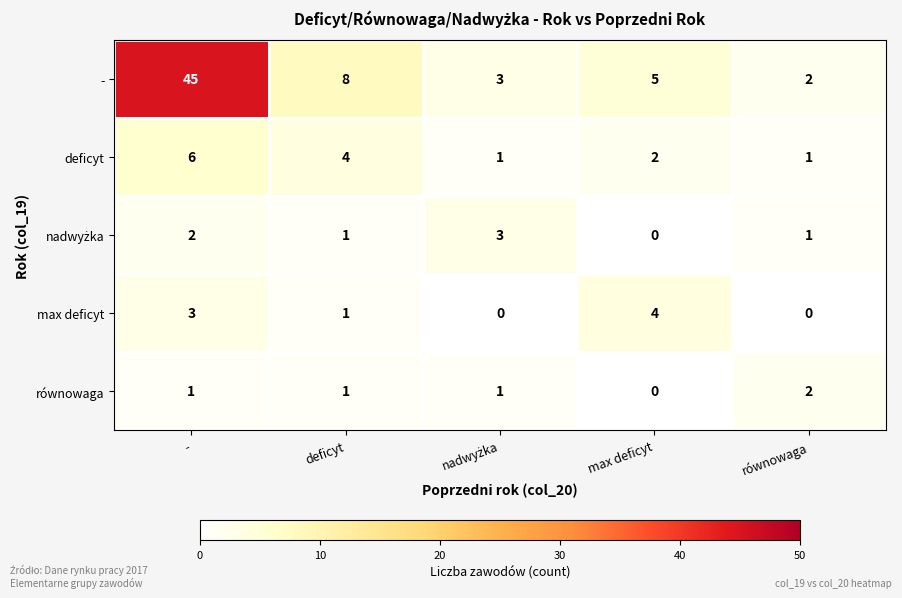

The równowaga series shows 2 at równowaga. True or false?

True